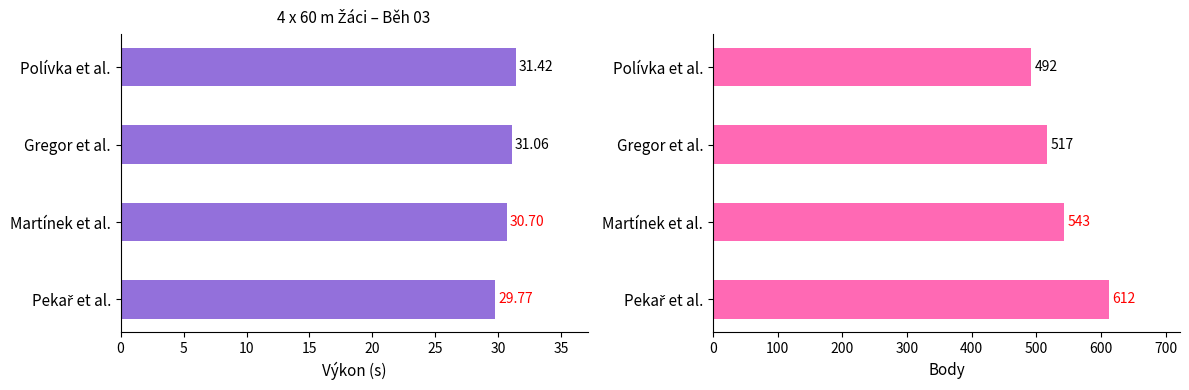

At Gregor et al., list the series in order from largest to smallest.

Body, Výkon